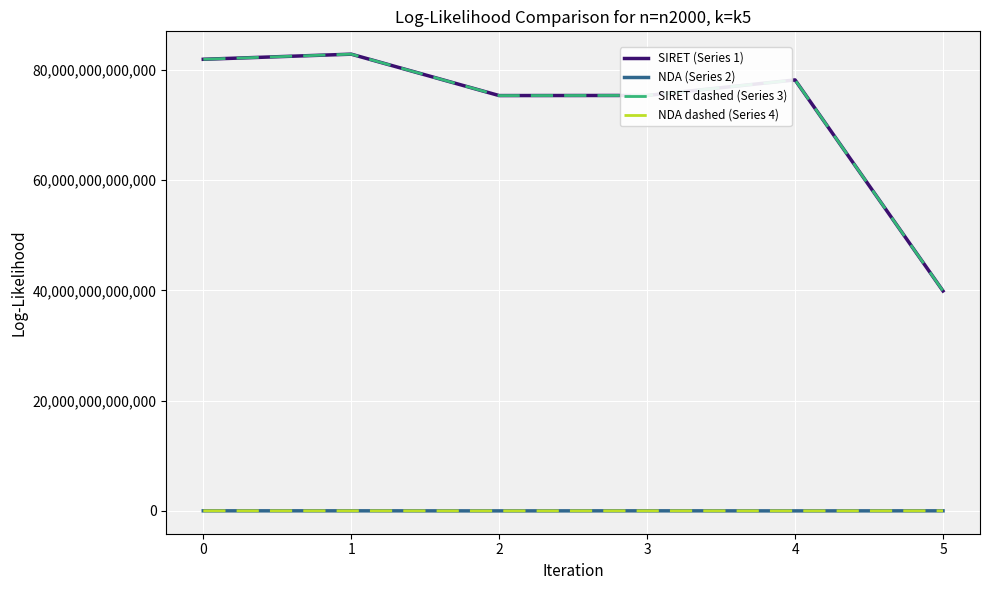

At which category is the sum across all series the highest?

1